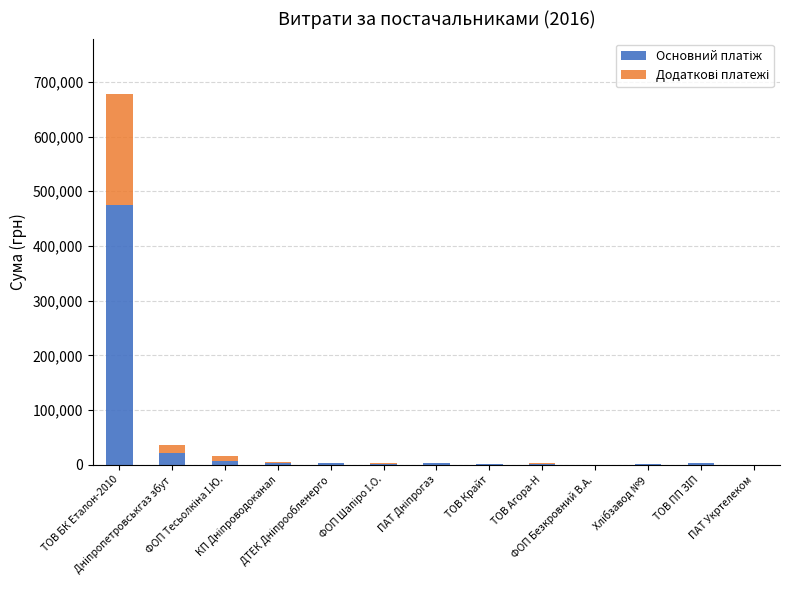

Rank the series by their average value, from highest to lowest.

Основний платіж, Додаткові платежі